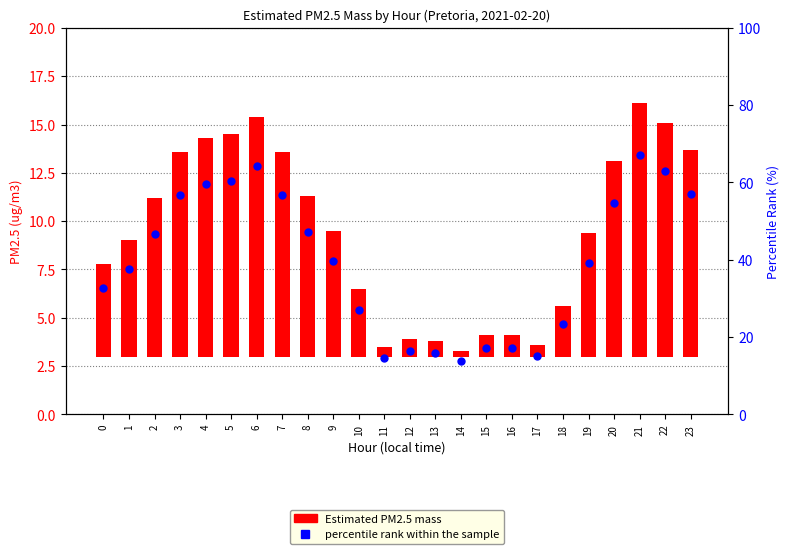

Which series has the largest total across all categories?

percentile rank within the sample